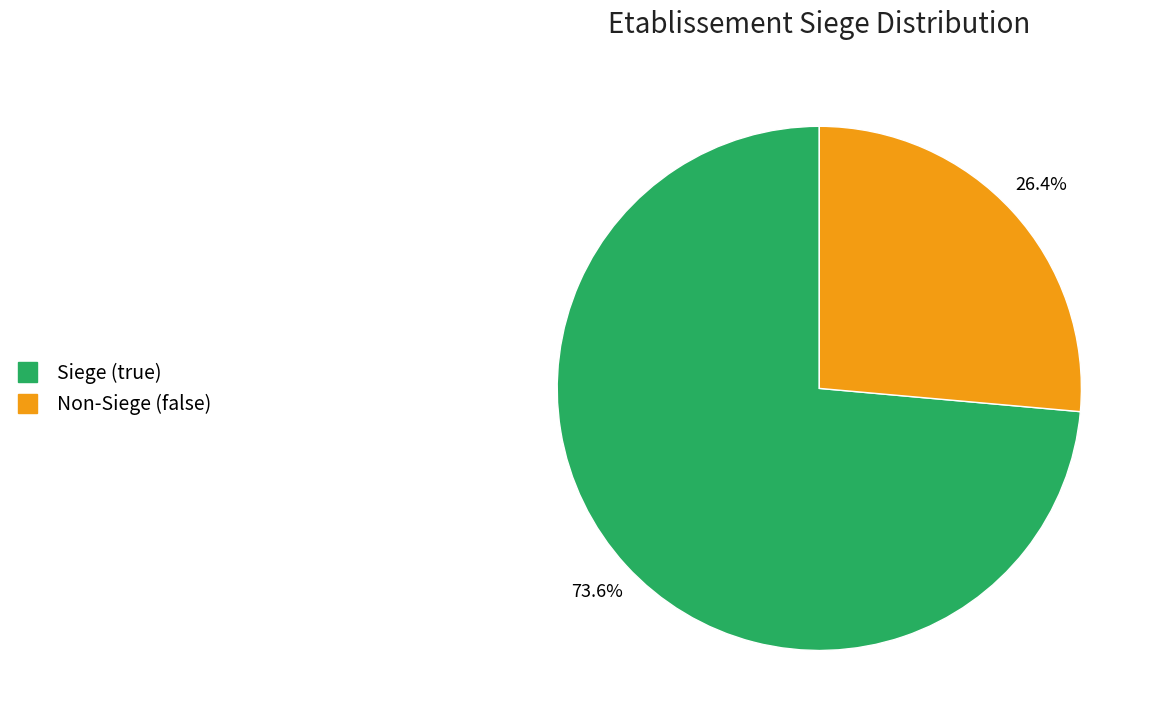

Is there any slice that represents more than half of the pie?

Yes